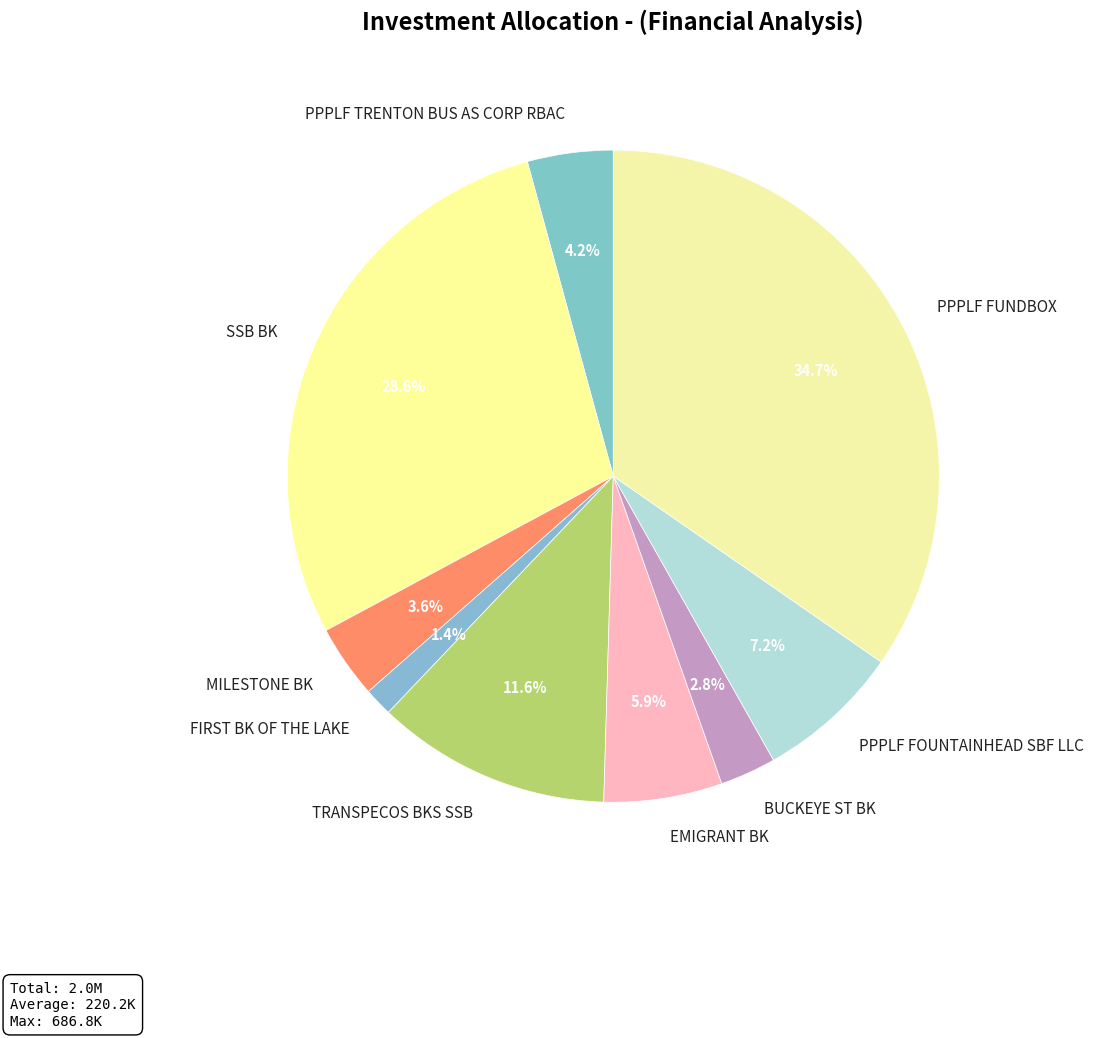

To the nearest percent, what is the difference between the largest and smallest slice percentages?

33%